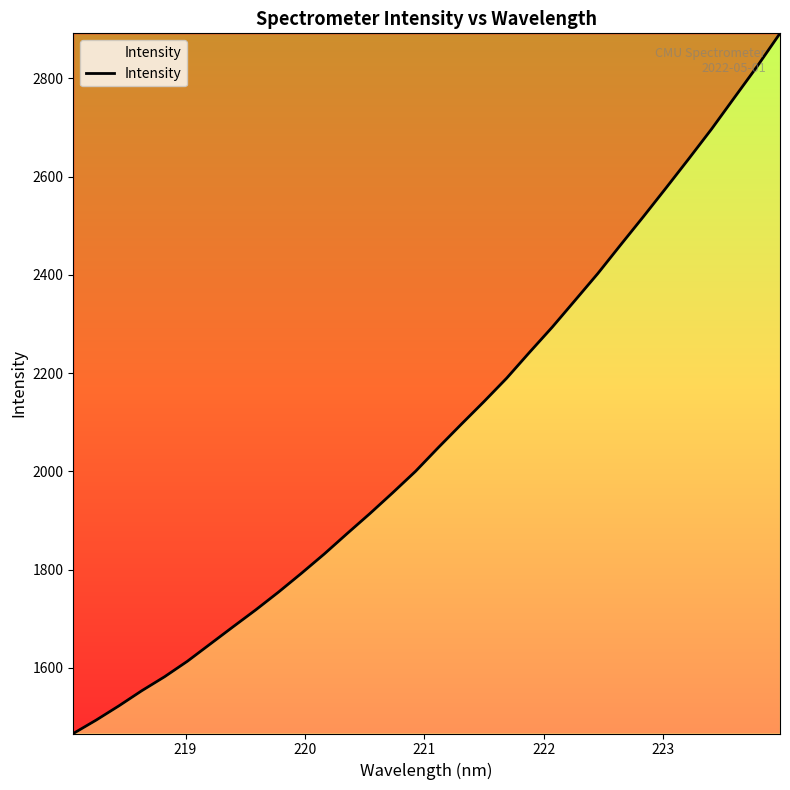

What is the difference between the maximum and minimum values?

1425.0